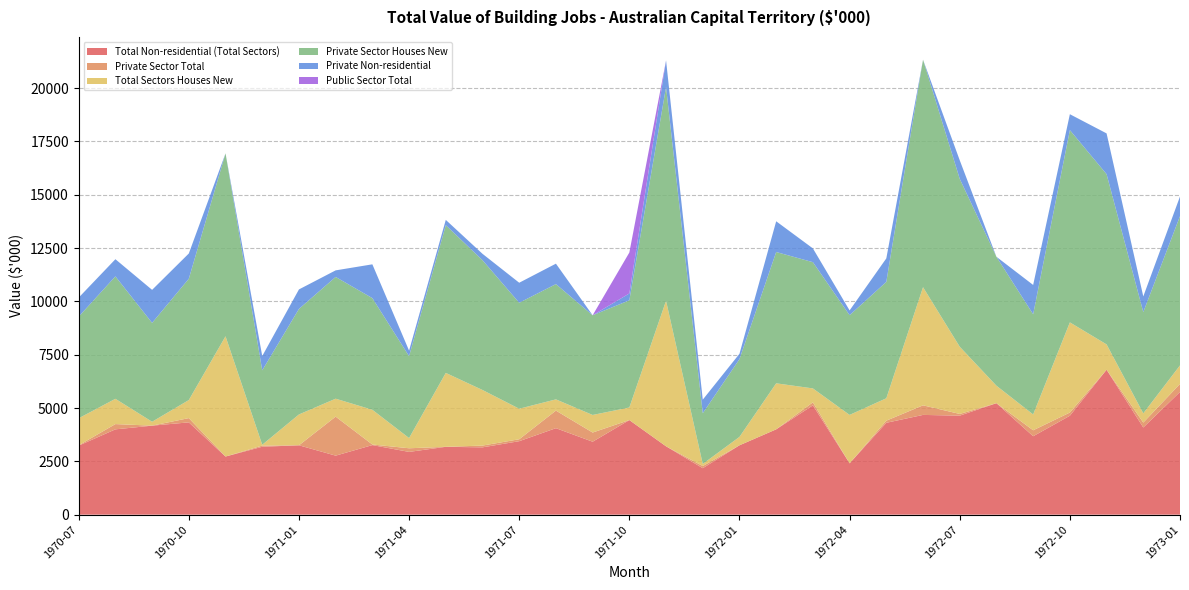

Reading left to right, list all the values displayed in this chart.

Total Non-residential (Total Sectors): 1970-07=3236	1970-08=4000	1970-09=4173	1970-10=4327	1970-11=2725	1970-12=3184	1971-01=3252	1971-02=2767	1971-03=3262	1971-04=2942	1971-05=3181	1971-06=3156	1971-07=3445	1971-08=4055	1971-09=3420	1971-10=4435	1971-11=3205	1971-12=2179	1972-01=3252	1972-02=4000	1972-03=5126	1972-04=2407	1972-05=4307	1972-06=4677	1972-07=4642	1972-08=5227	1972-09=3677	1972-10=4638	1972-11=6795	1972-12=4088	1973-01=5755
Private Sector Total: 1970-07=15	1970-08=247	1970-09=0	1970-10=200	1970-11=0	1970-12=55	1971-01=0	1971-02=1829	1971-03=27	1971-04=171	1971-05=0	1971-06=83	1971-07=90	1971-08=824	1971-09=430	1971-10=0	1971-11=0	1971-12=101	1972-01=0	1972-02=0	1972-03=140	1972-04=0	1972-05=100	1972-06=449	1972-07=80	1972-08=0	1972-09=279	1972-10=150	1972-11=0	1972-12=230	1973-01=375
Total Sectors Houses New: 1970-07=1268	1970-08=1185	1970-09=183	1970-10=846	1970-11=5638	1970-12=38	1971-01=1446	1971-02=841	1971-03=1628	1971-04=479	1971-05=3465	1971-06=2606	1971-07=1432	1971-08=526	1971-09=824	1971-10=590	1971-11=6821	1971-12=98	1972-01=394	1972-02=2158	1972-03=653	1972-04=2270	1972-05=1050	1972-06=5539	1972-07=3151	1972-08=818	1972-09=742	1972-10=4227	1972-11=1188	1972-12=431	1973-01=868
Private Sector Houses New: 1970-07=4765	1970-08=5740	1970-09=4636	1970-10=5688	1970-11=8576	1970-12=3489	1971-01=4948	1971-02=5708	1971-03=5235	1971-04=3839	1971-05=6927	1971-06=6086	1971-07=4968	1971-08=5405	1971-09=4674	1971-10=5025	1971-11=10026	1971-12=2377	1972-01=3646	1972-02=6157	1972-03=5919	1972-04=4676	1972-05=5457	1972-06=10666	1972-07=7872	1972-08=6045	1972-09=4698	1972-10=9015	1972-11=7983	1972-12=4749	1973-01=6999
Private Non-residential: 1970-07=892	1970-08=805	1970-09=1548	1970-10=1184	1970-11=0	1970-12=671	1971-01=914	1971-02=309	1971-03=1585	1971-04=260	1971-05=248	1971-06=299	1971-07=939	1971-08=958	1971-09=0	1971-10=321	1971-11=1245	1971-12=637	1972-01=251	1972-02=1440	1972-03=646	1972-04=223	1972-05=1102	1972-06=0	1972-07=871	1972-08=0	1972-09=1374	1972-10=745	1972-11=1910	1972-12=734	1973-01=920
Public Sector Total: 1970-07=0	1970-08=0	1970-09=0	1970-10=0	1970-11=0	1970-12=0	1971-01=0	1971-02=0	1971-03=0	1971-04=0	1971-05=0	1971-06=0	1971-07=0	1971-08=0	1971-09=0	1971-10=1919	1971-11=0	1971-12=0	1972-01=0	1972-02=0	1972-03=0	1972-04=0	1972-05=0	1972-06=0	1972-07=0	1972-08=0	1972-09=0	1972-10=0	1972-11=0	1972-12=0	1973-01=0